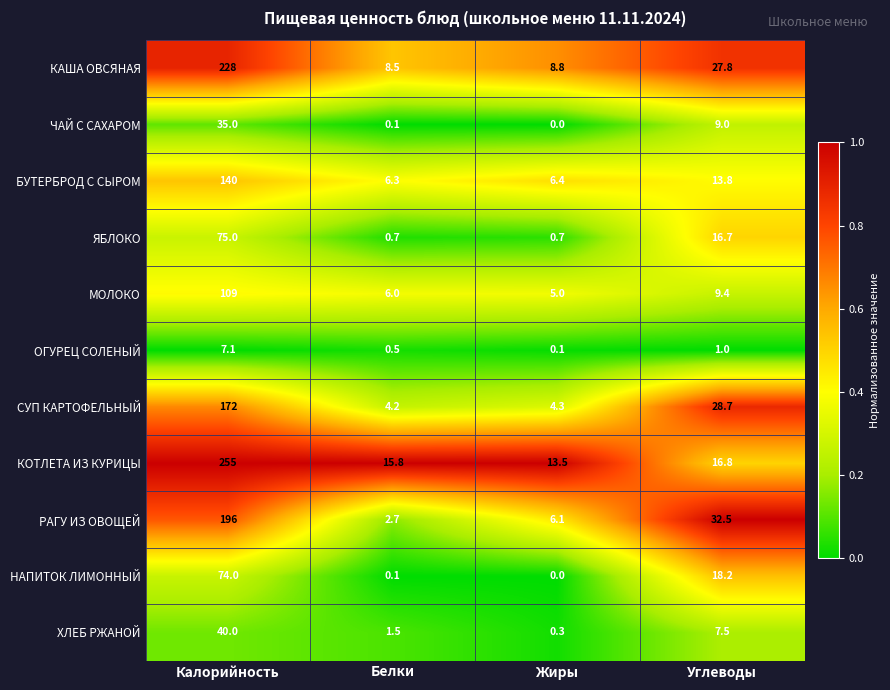

Which series changed the most between Калорийность and Углеводы?

КОТЛЕТА ИЗ КУРИЦЫ